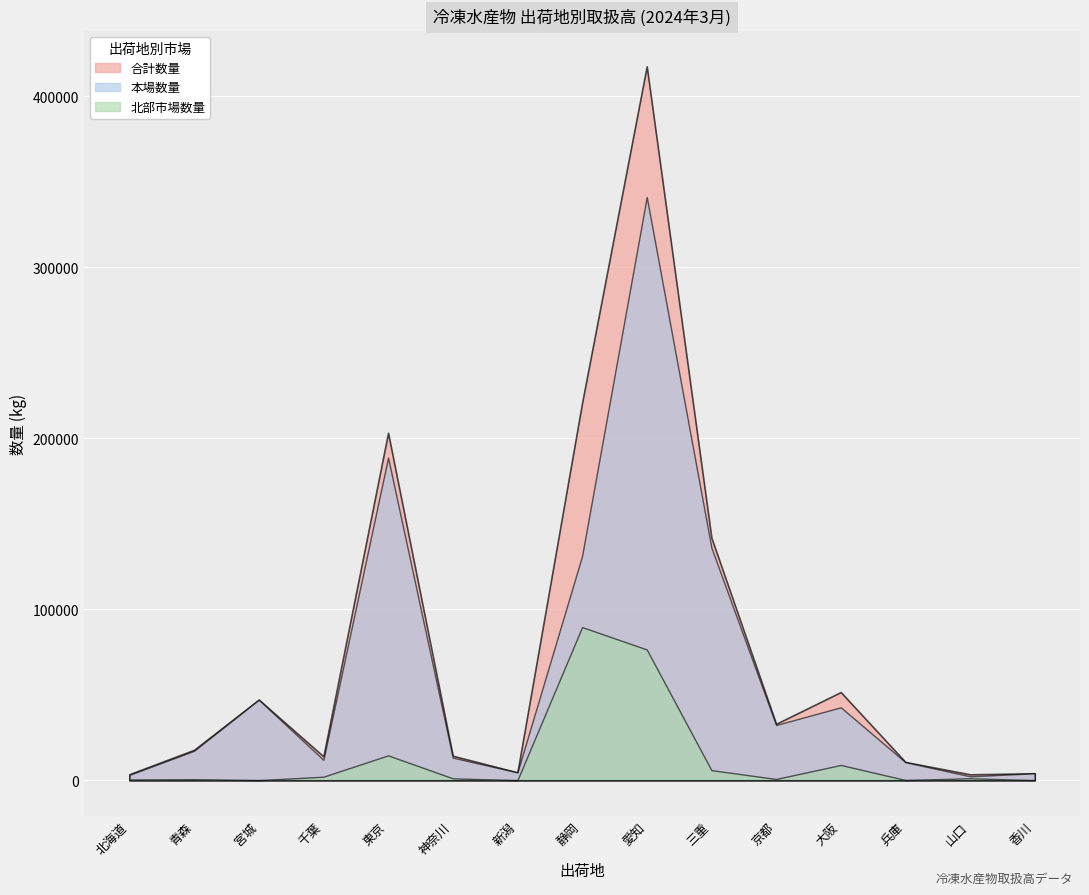

At which label is 本場数量 closest to 171713?

東京